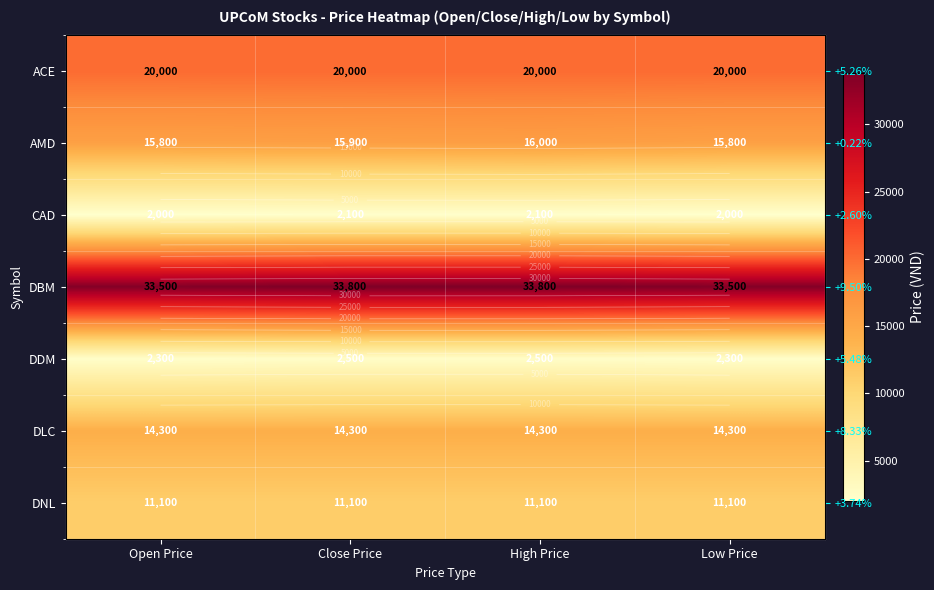

What is the difference between the AMD values at Close Price and High Price?

100